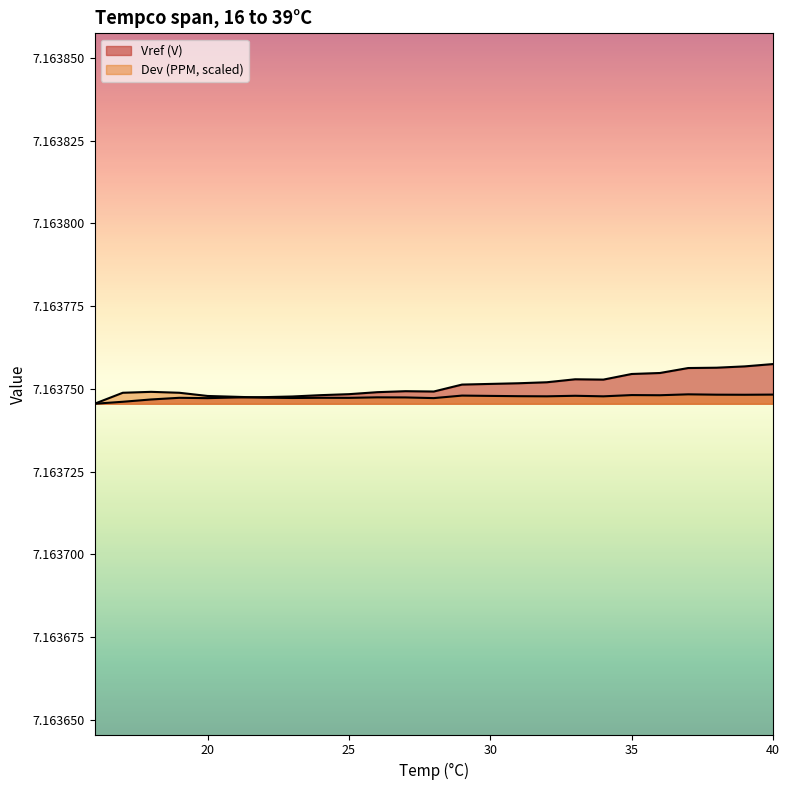

What is the sum of the Dev (PPM) values at 40 and 24?

14.3